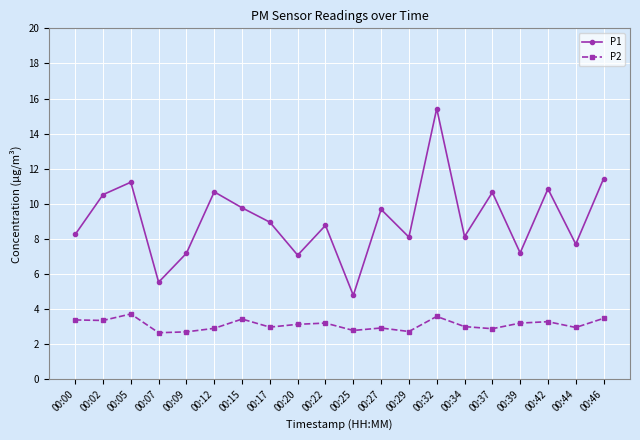

The value of P2 at 00:02 is 5.5. True or false?

False